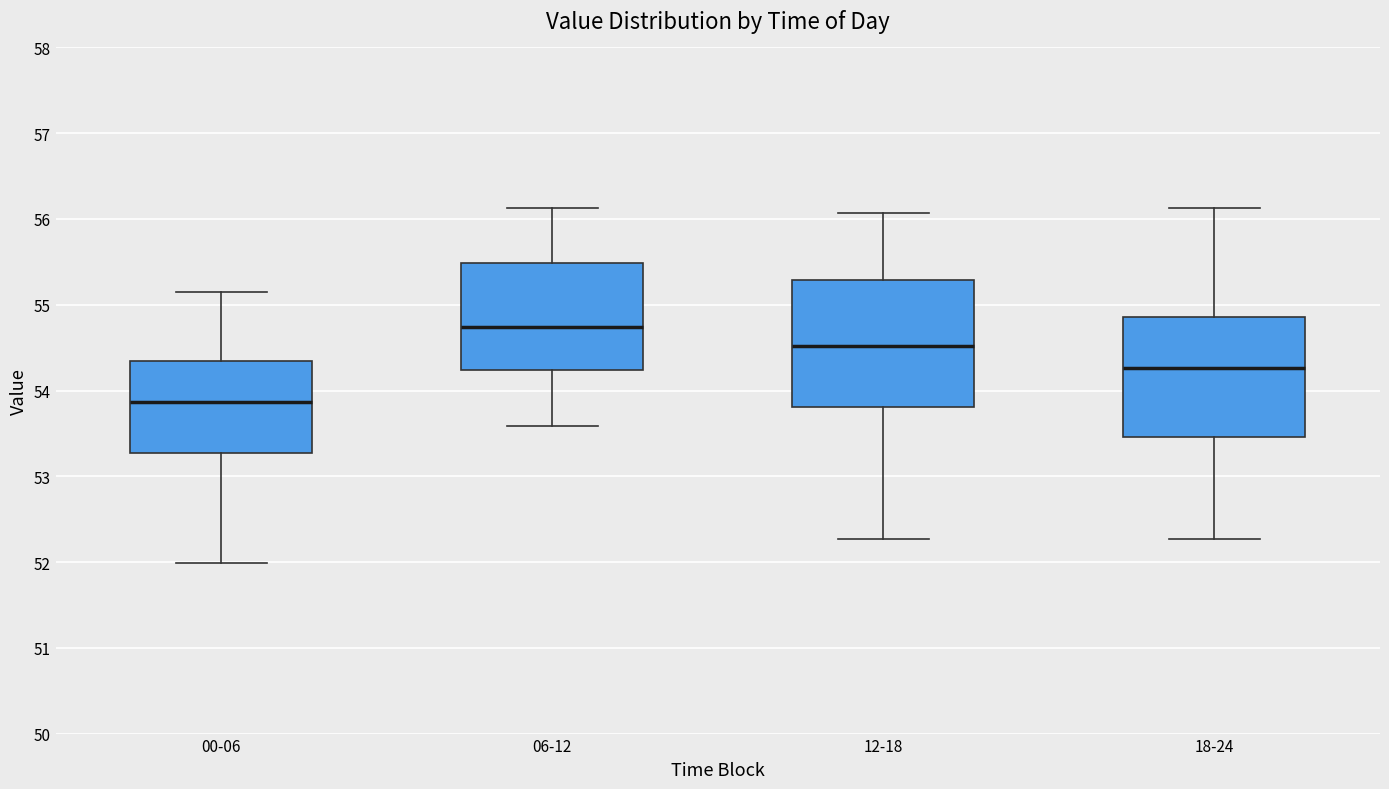

Where is the upper edge of the box for 06-12 on the y-axis? The values are not printed on the chart, so give them approximately, as read against the axis.

55.5